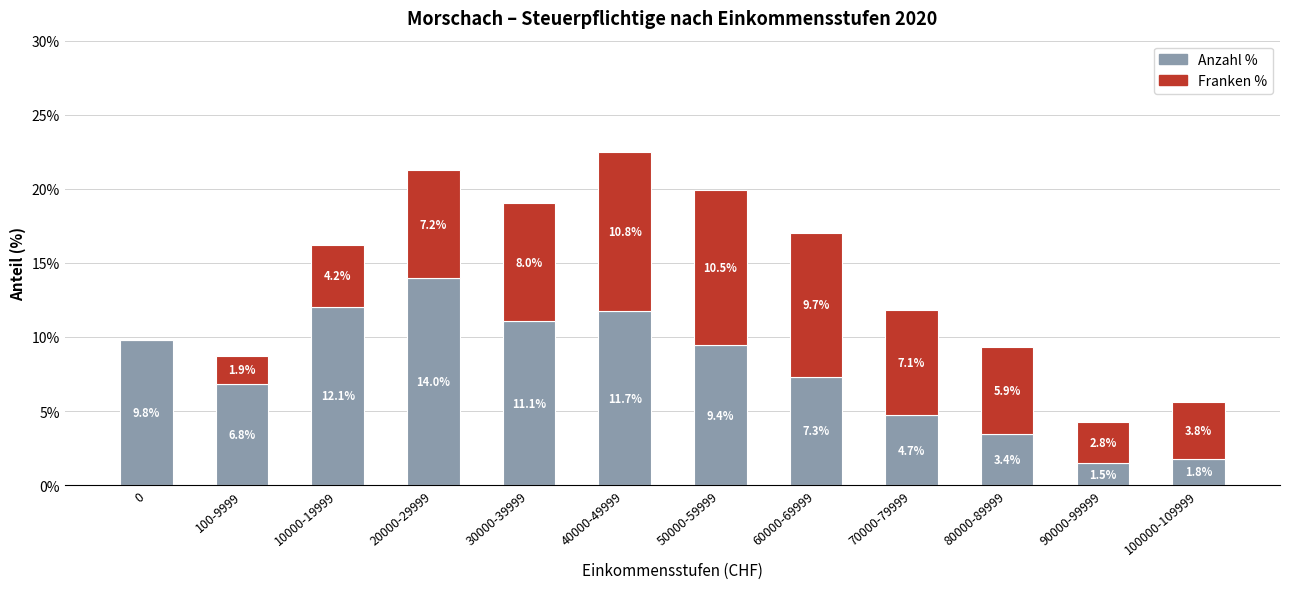

The Anzahl % series shows 15.8 at 30000-39999. True or false?

False